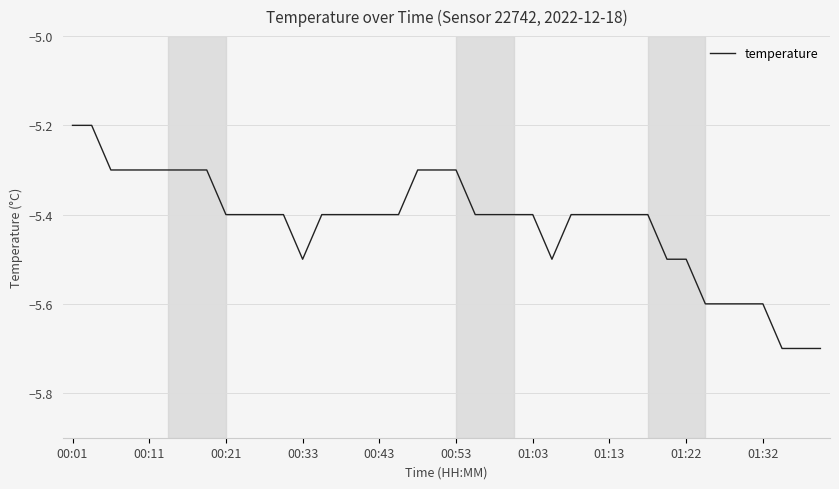

How many categories are shown in the chart?

40